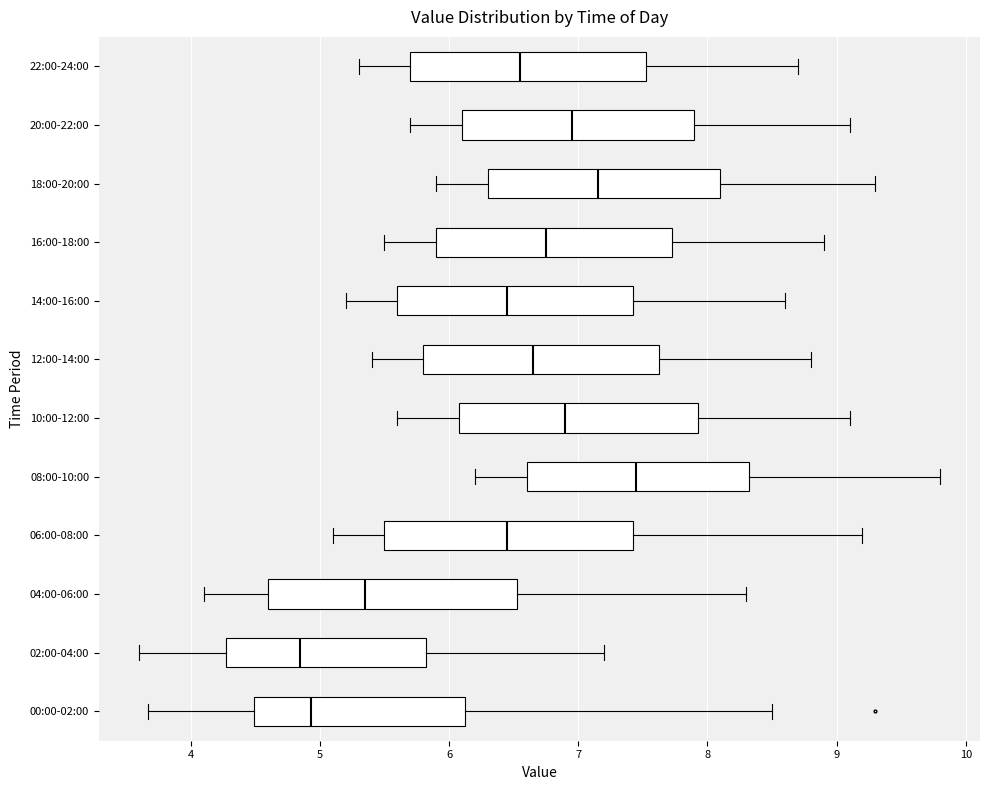

Reading bottom to top, transcribe this box plot: for each box, give where its median line is, the range the box spans, and where its two whiskers end, as read against the x-axis. The values are not printed on the chart, so give them approximately, as read against the axis.

00:00-02:00: median 4.9, box 4.5 to 6.1, whiskers 3.7 to 8.5
02:00-04:00: median 4.9, box 4.3 to 5.8, whiskers 3.6 to 7.2
04:00-06:00: median 5.4, box 4.6 to 6.5, whiskers 4.1 to 8.3
06:00-08:00: median 6.5, box 5.5 to 7.4, whiskers 5.1 to 9.2
08:00-10:00: median 7.5, box 6.6 to 8.3, whiskers 6.2 to 9.8
10:00-12:00: median 6.9, box 6.1 to 7.9, whiskers 5.6 to 9.1
12:00-14:00: median 6.7, box 5.8 to 7.6, whiskers 5.4 to 8.8
14:00-16:00: median 6.5, box 5.6 to 7.4, whiskers 5.2 to 8.6
16:00-18:00: median 6.8, box 5.9 to 7.7, whiskers 5.5 to 8.9
18:00-20:00: median 7.2, box 6.3 to 8.1, whiskers 5.9 to 9.3
20:00-22:00: median 7.0, box 6.1 to 7.9, whiskers 5.7 to 9.1
22:00-24:00: median 6.6, box 5.7 to 7.5, whiskers 5.3 to 8.7